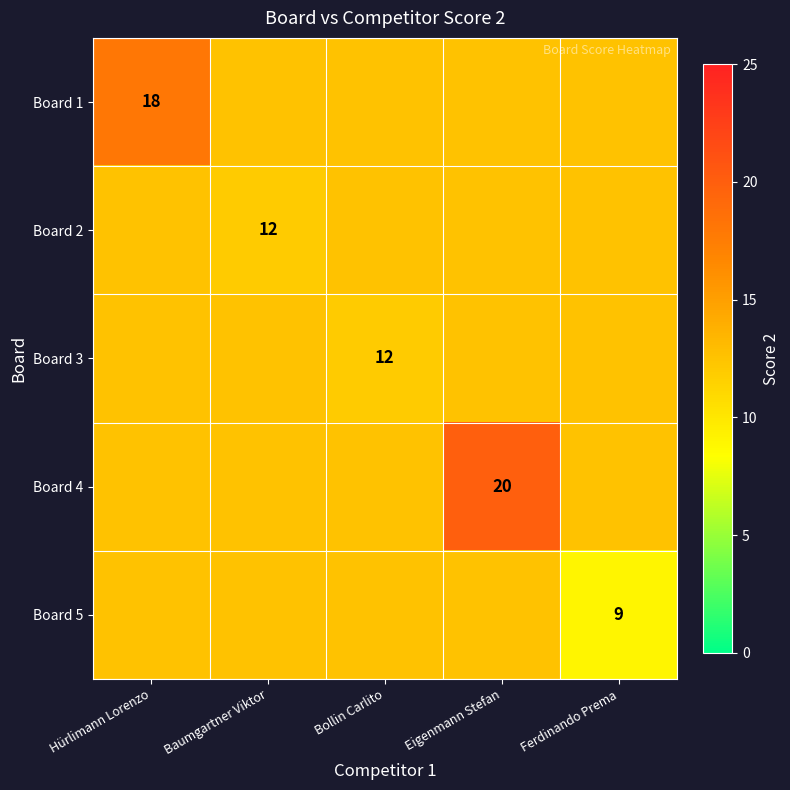

The Board 4 series shows 20.0 at Eigenmann Stefan. True or false?

True